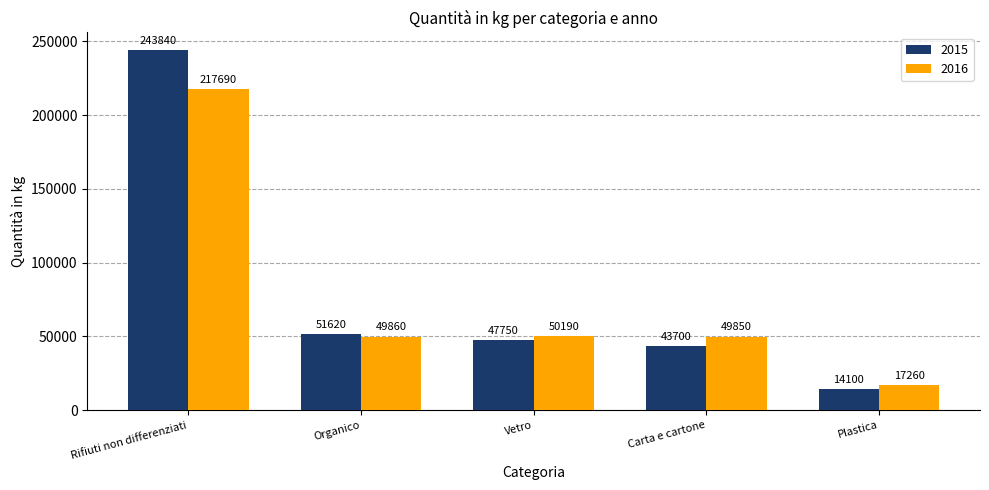

What position from the left is Rifiuti non differenziati?

1